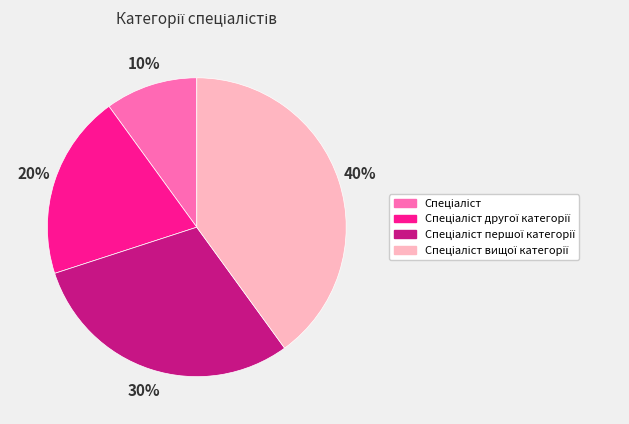

Does any single category account for the majority?

No